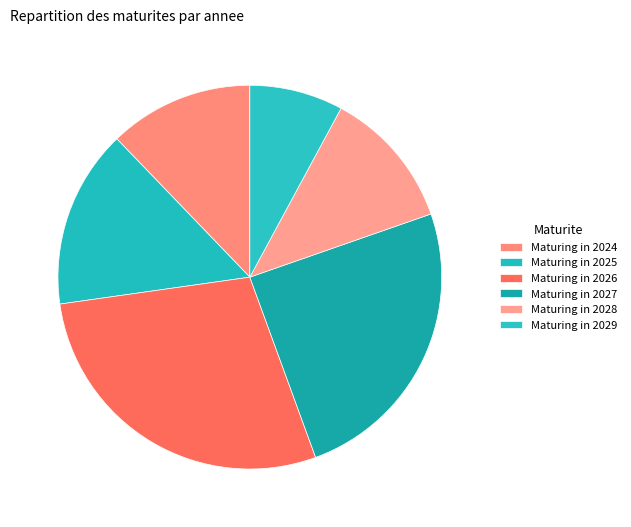

How many slices are in this pie chart?

6